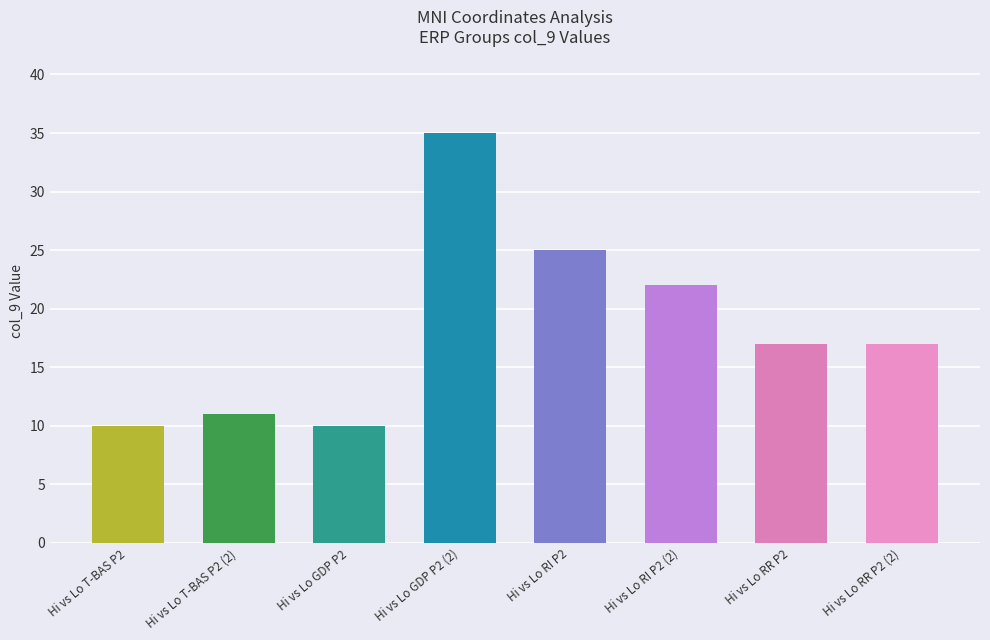

What is the difference between the second highest and minimum values?

15